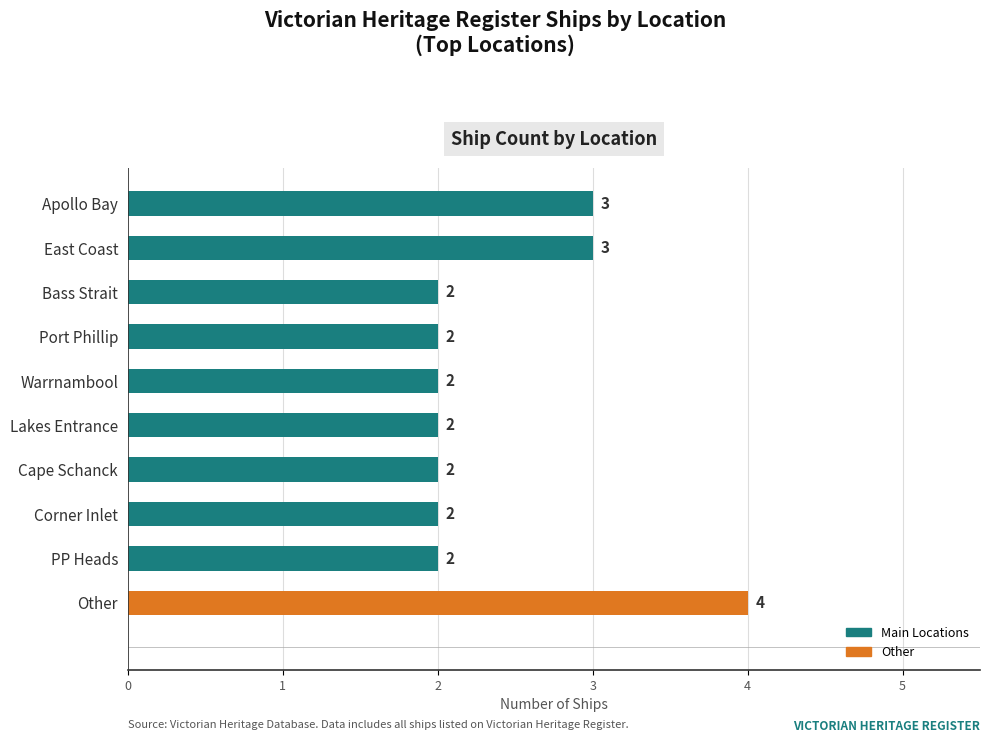

The chart shows a value of 0 at Cape Schanck. True or false?

False